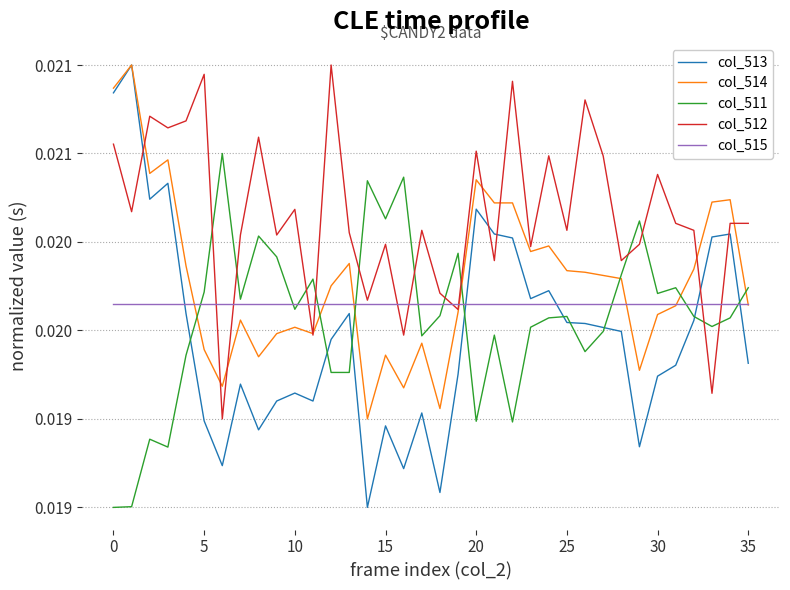

Does the chart display data point markers on the line(s)?

No